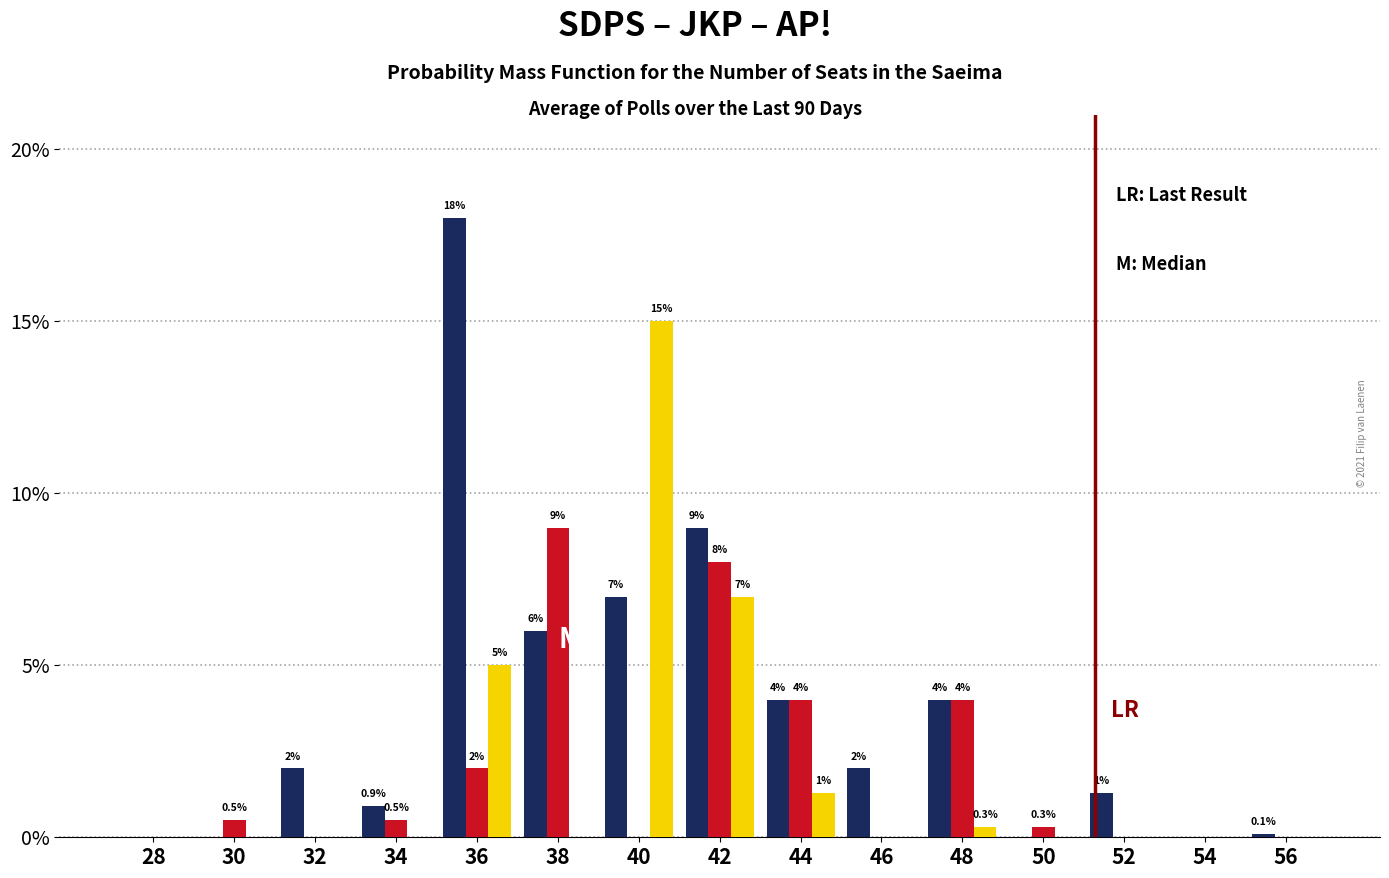

At which category is the sum across all series the highest?

36